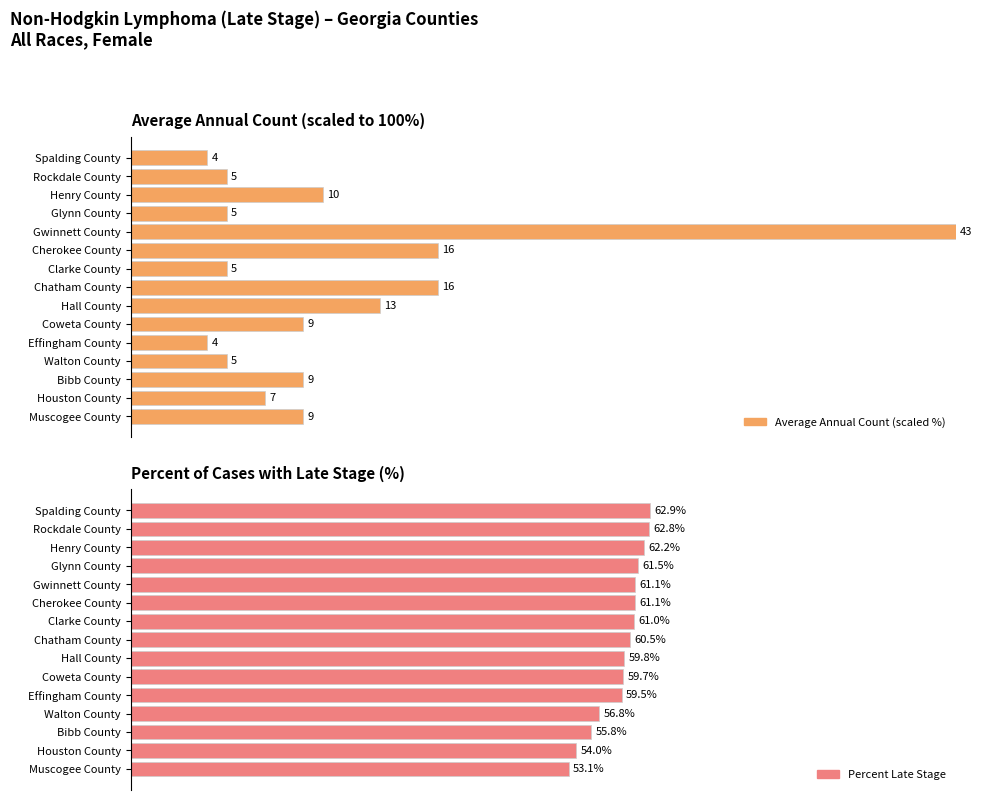

List the series in order of their peak value, highest first.

Average Annual Count (scaled %), Percent Late Stage